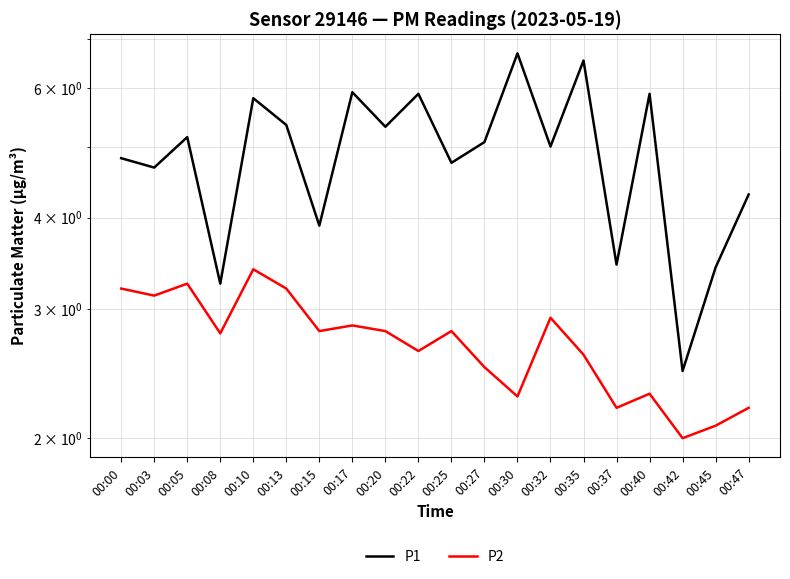

In P2, how many points are lower than both neighbors (excluding endpoints)?

7